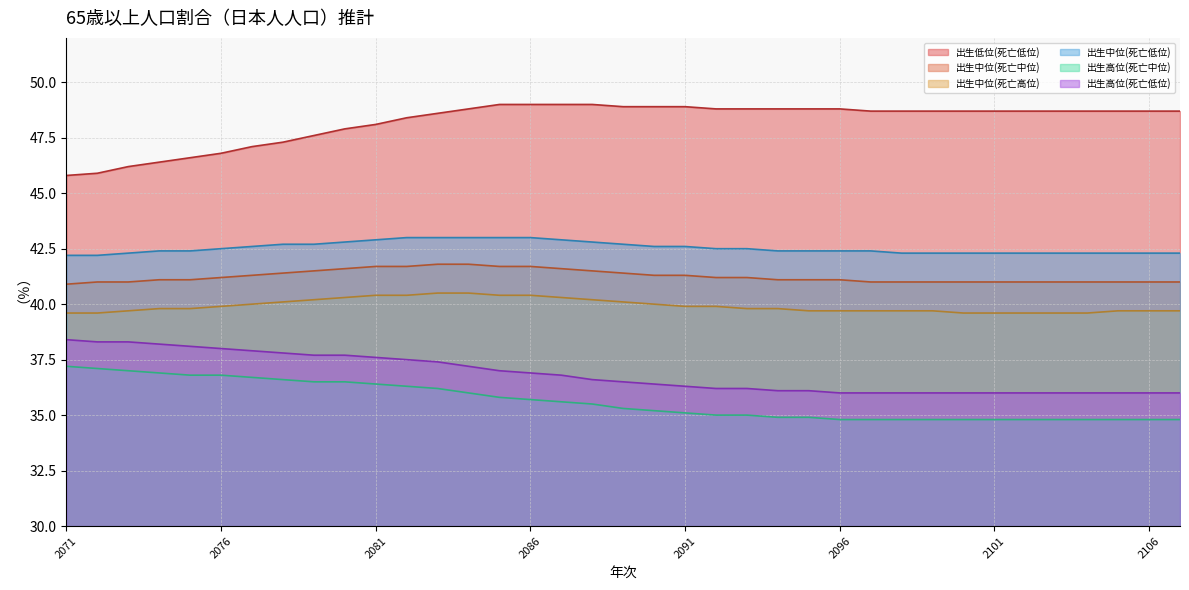

Rank the categories by 出生高位(死亡低位) value from lowest to highest.

2096, 2097, 2098, 2099, 2100, 2101, 2102, 2103, 2104, 2105, 2106, 2107, 2094, 2095, 2092, 2093, 2091, 2090, 2089, 2088, 2087, 2086, 2085, 2084, 2083, 2082, 2081, 2079, 2080, 2078, 2077, 2076, 2075, 2074, 2072, 2073, 2071